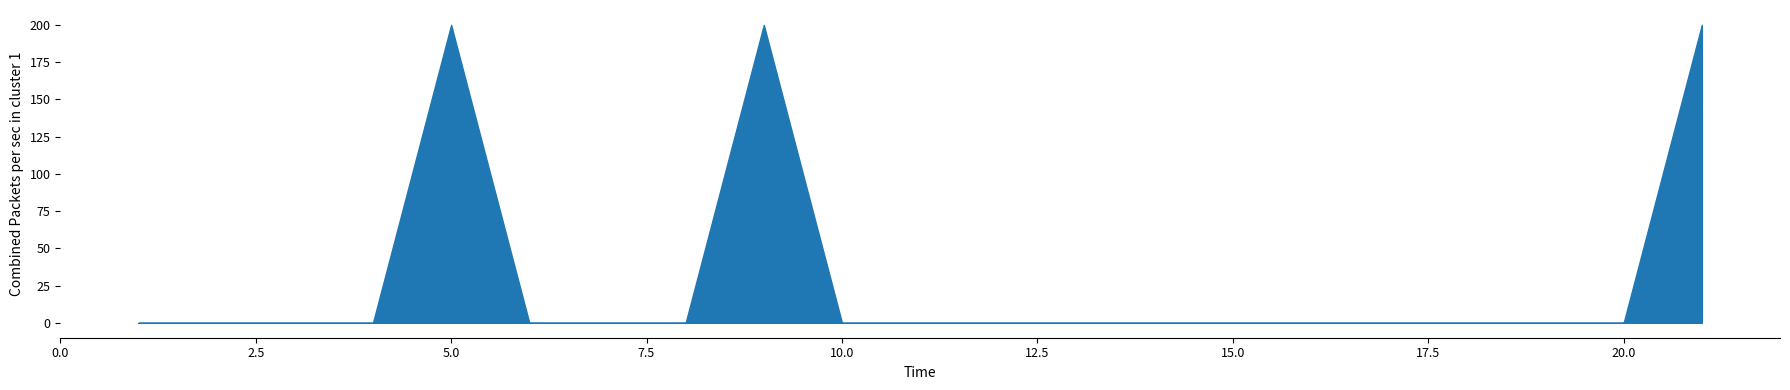

At which label is תקופה מדווחת closest to 100?

1